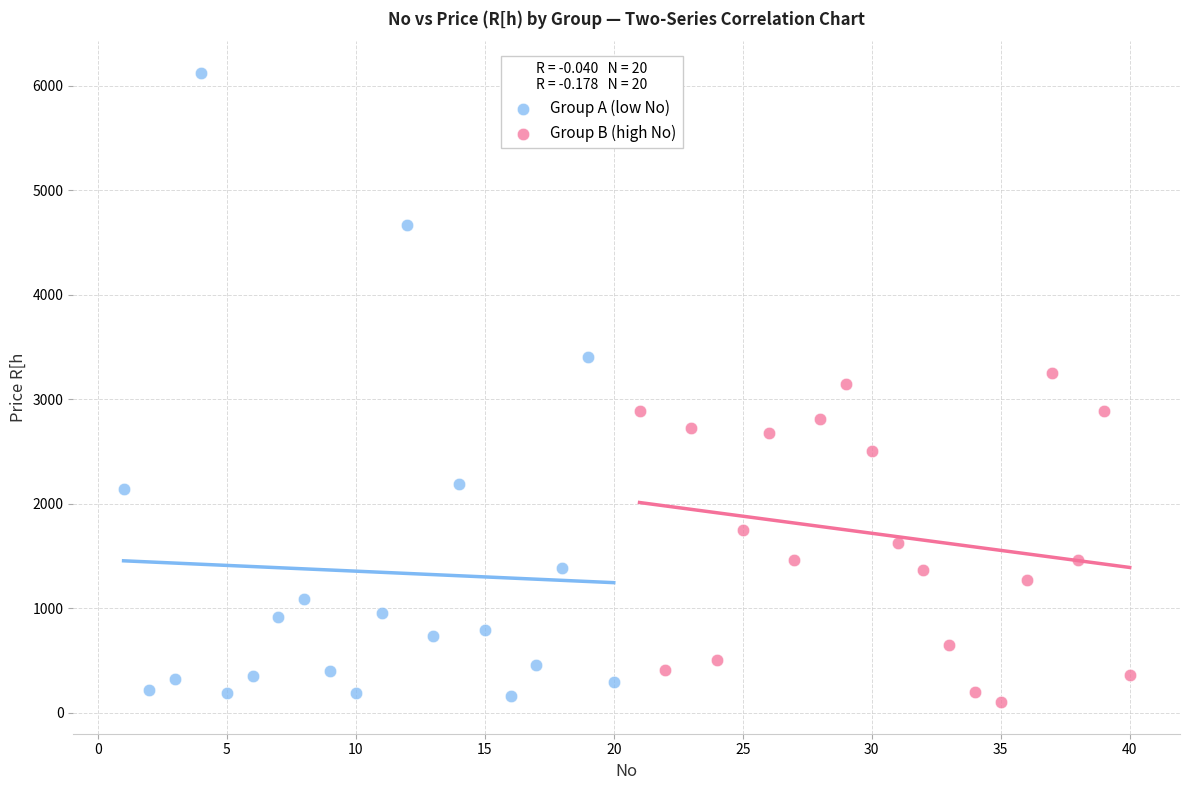

Which series contains the highest Y value?

Group A (low No)